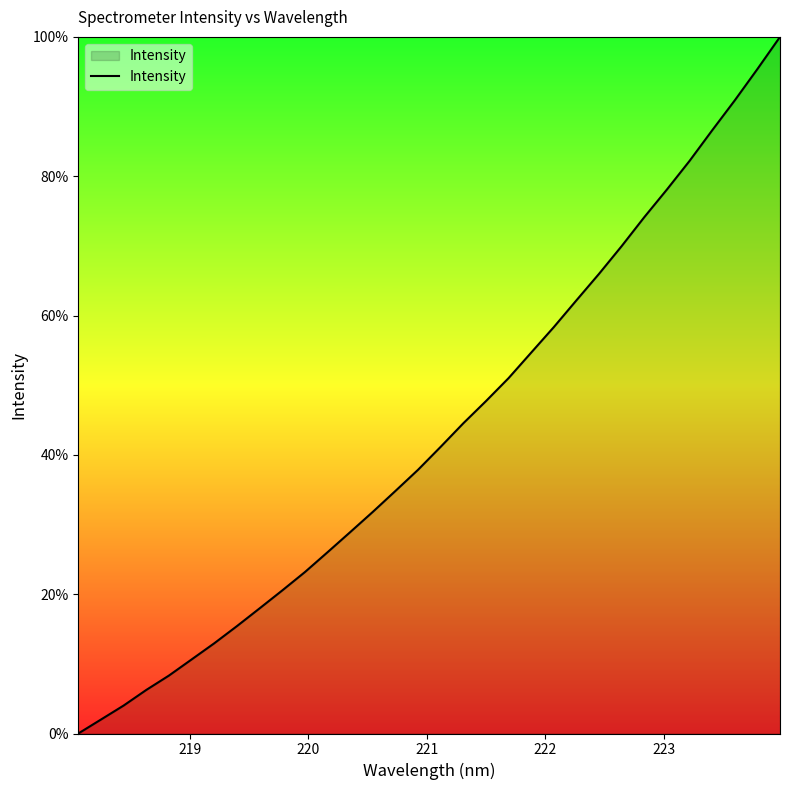

What is the greatest value displayed?

100.0